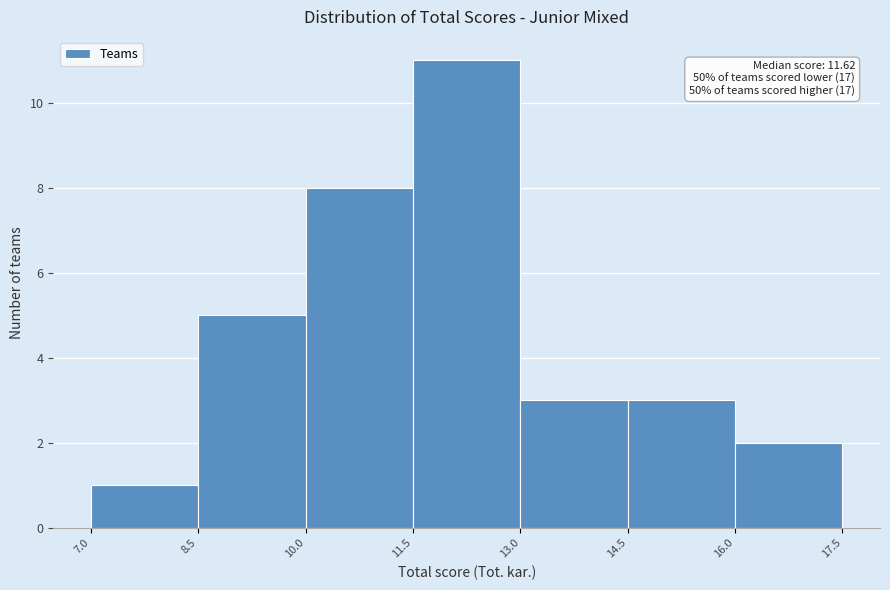

Over which range of the x-axis is the bar tallest?

11.5 to 13.0